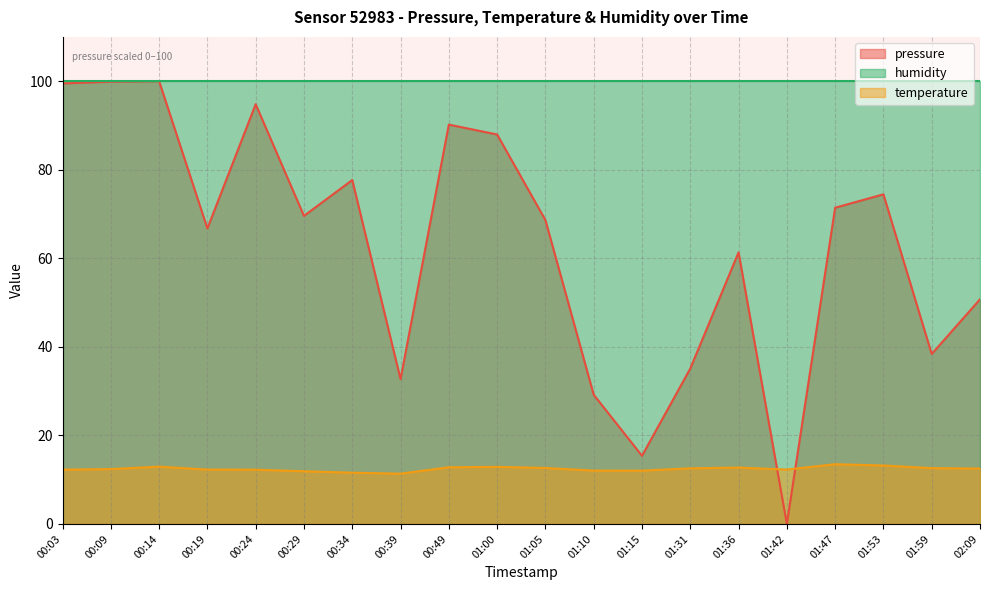

What position from the left is 00:14?

3